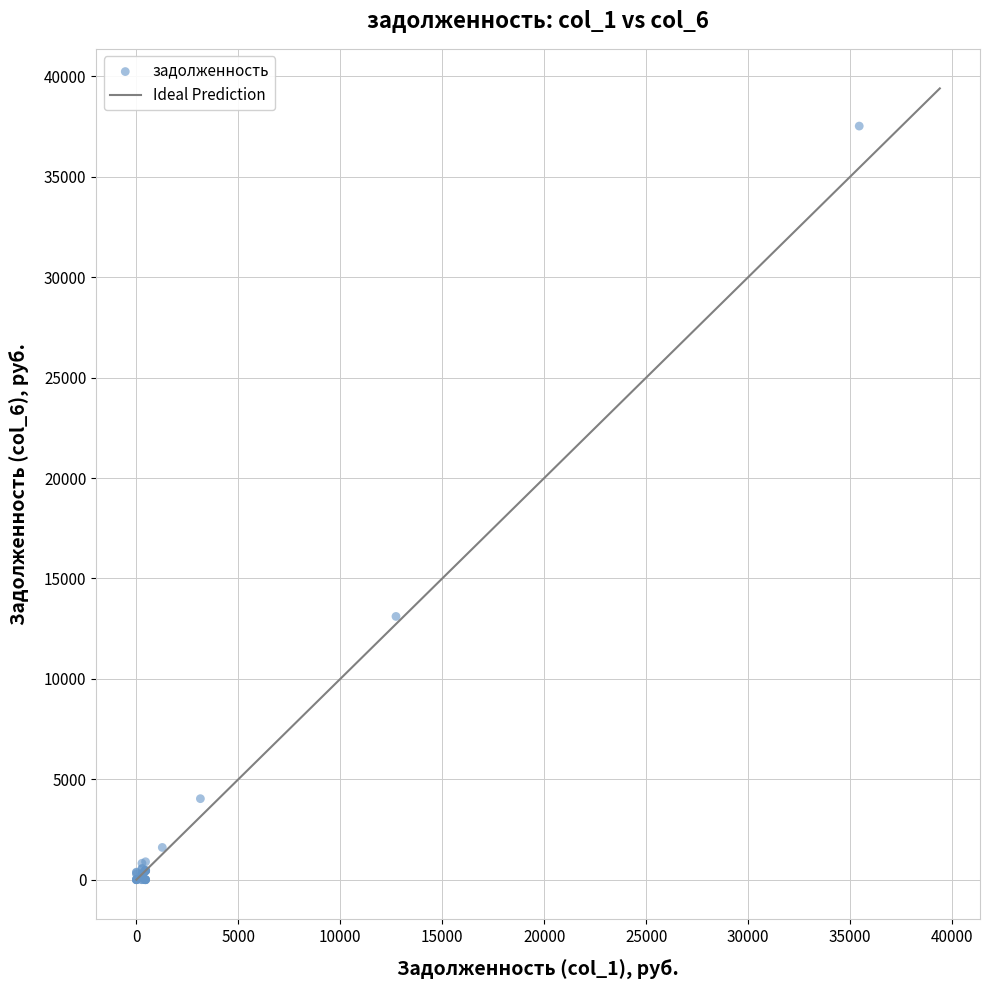

What Y value in the scatter plot is closest to 18762?

13108.5